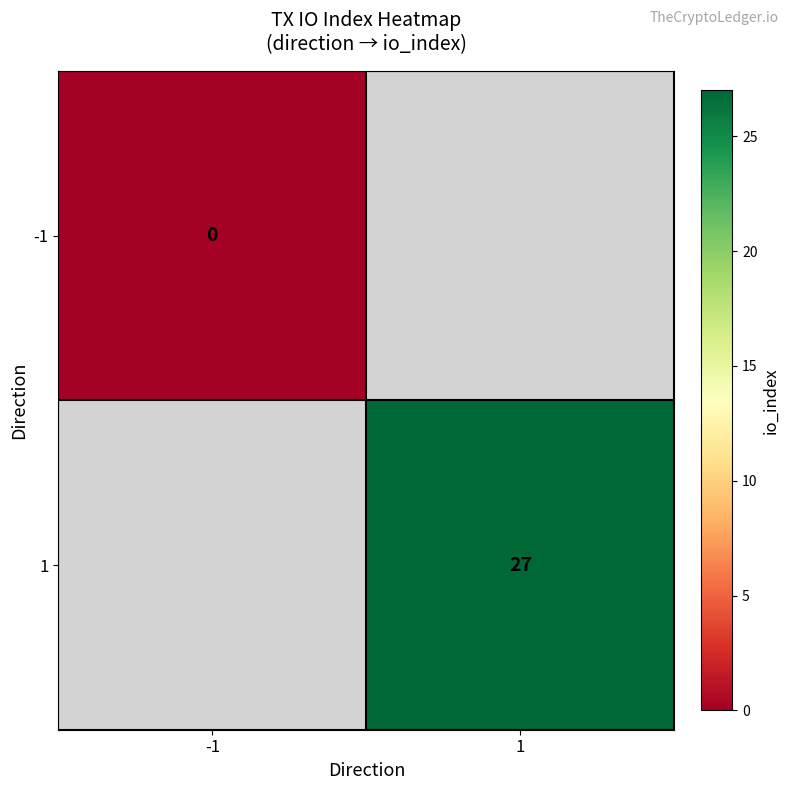

True or false: 1 has a value of 27 at 1.

True